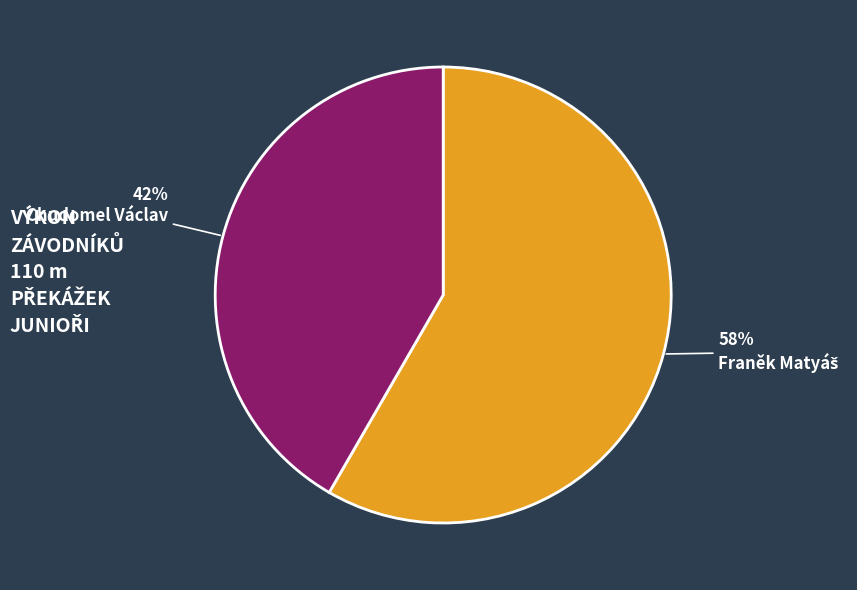

The Chudomel Václav slice represents 42% of the pie. True or false?

True